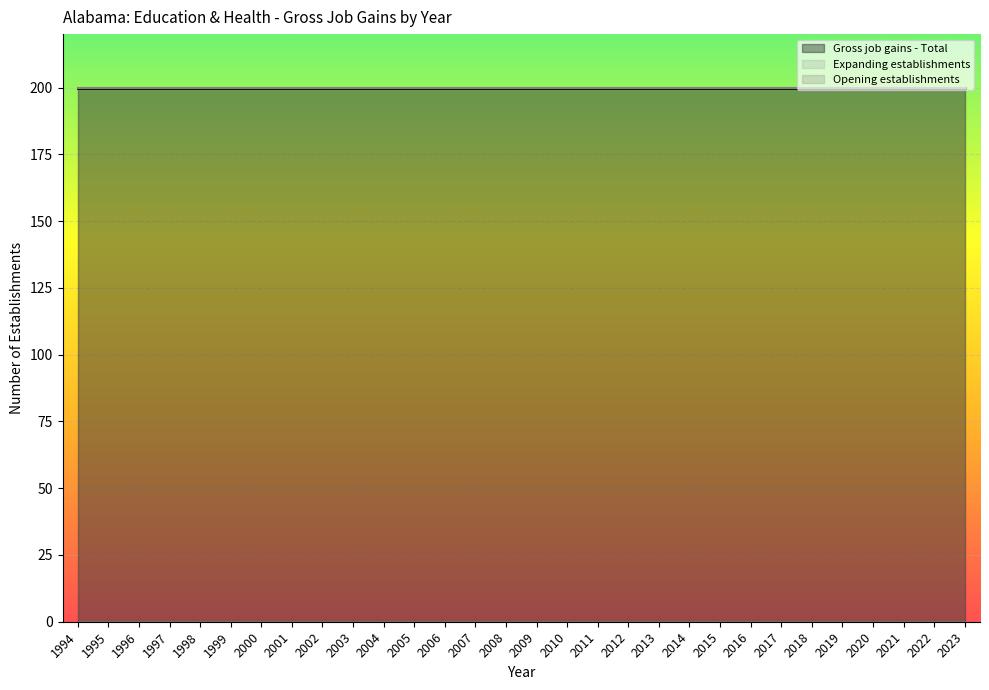

How many data points does each series have?

30